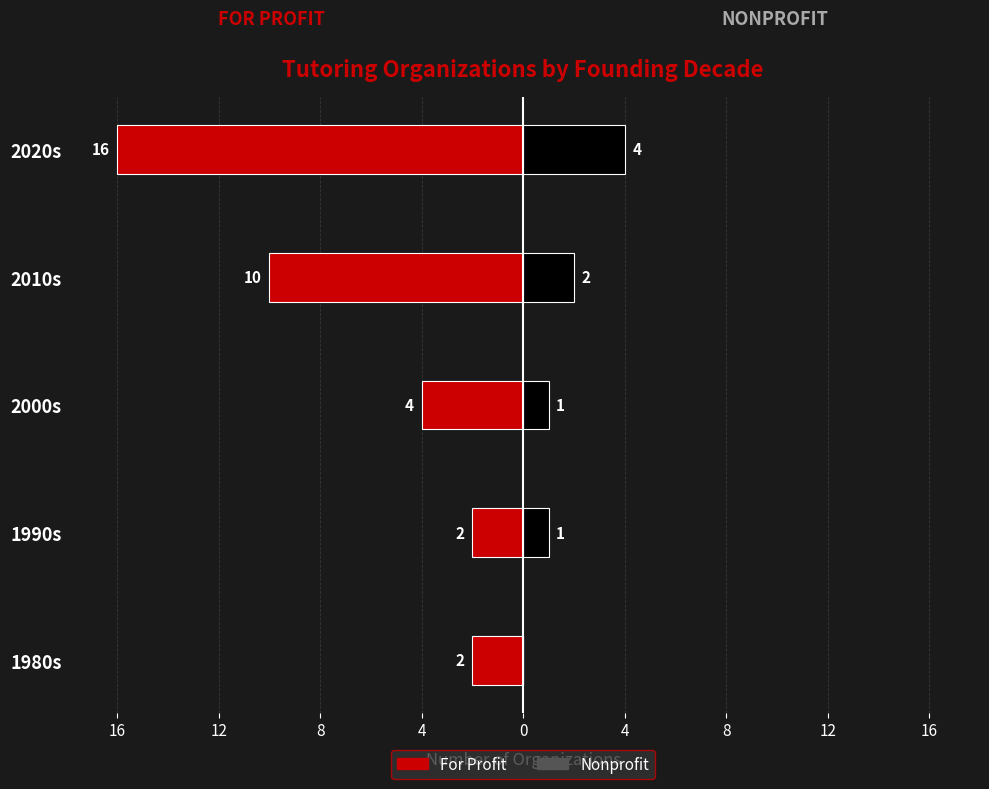

What is the difference between the highest and lowest values at 1990s?

3